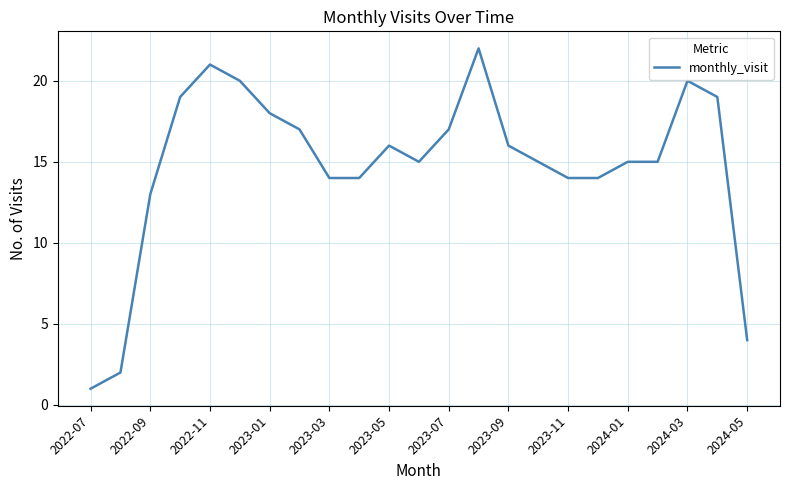

What is the difference between the maximum and minimum values?

21